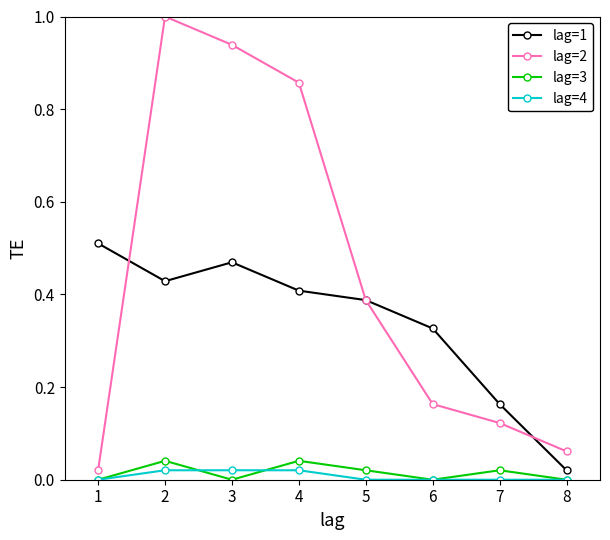

In lag=2, how many points are higher than both neighbors (excluding endpoints)?

1